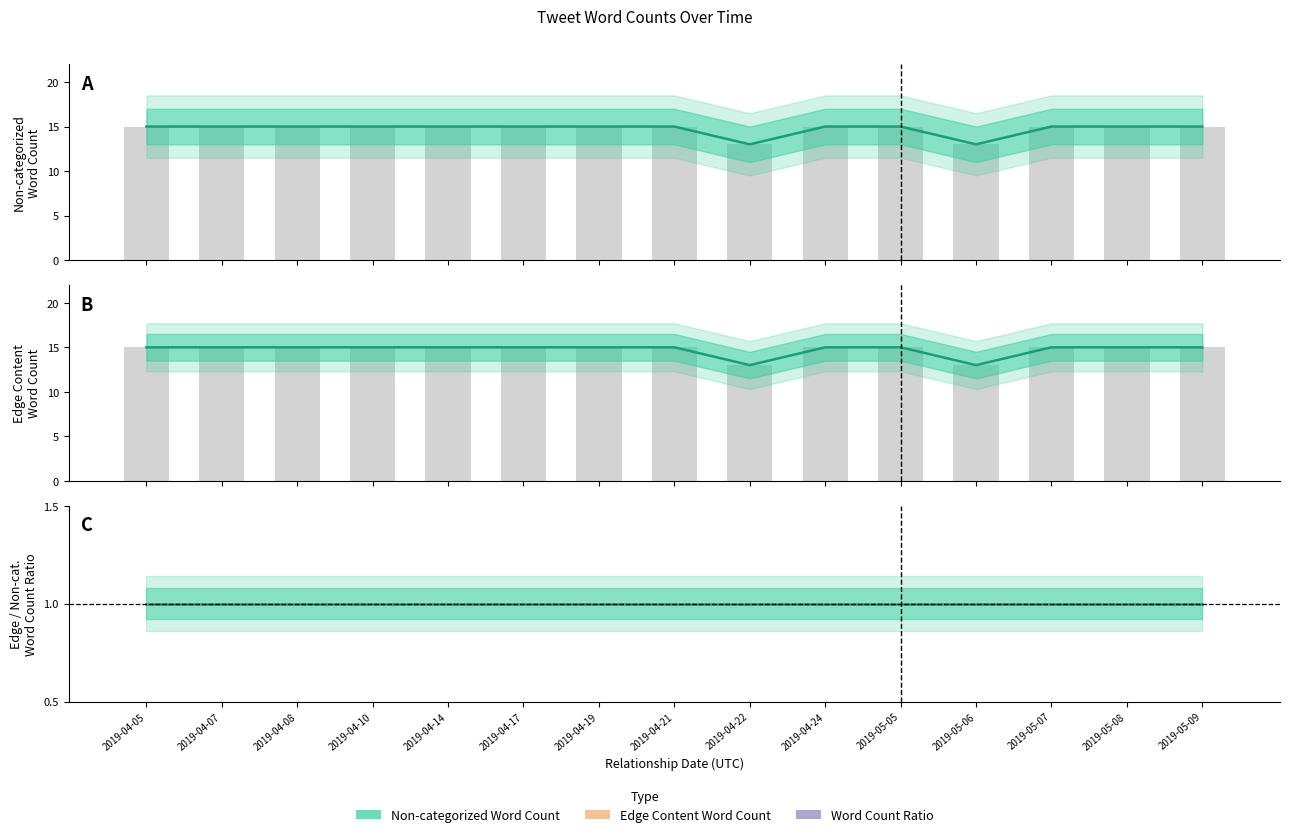

Which series has the largest total across all categories?

Non-categorized Word Count